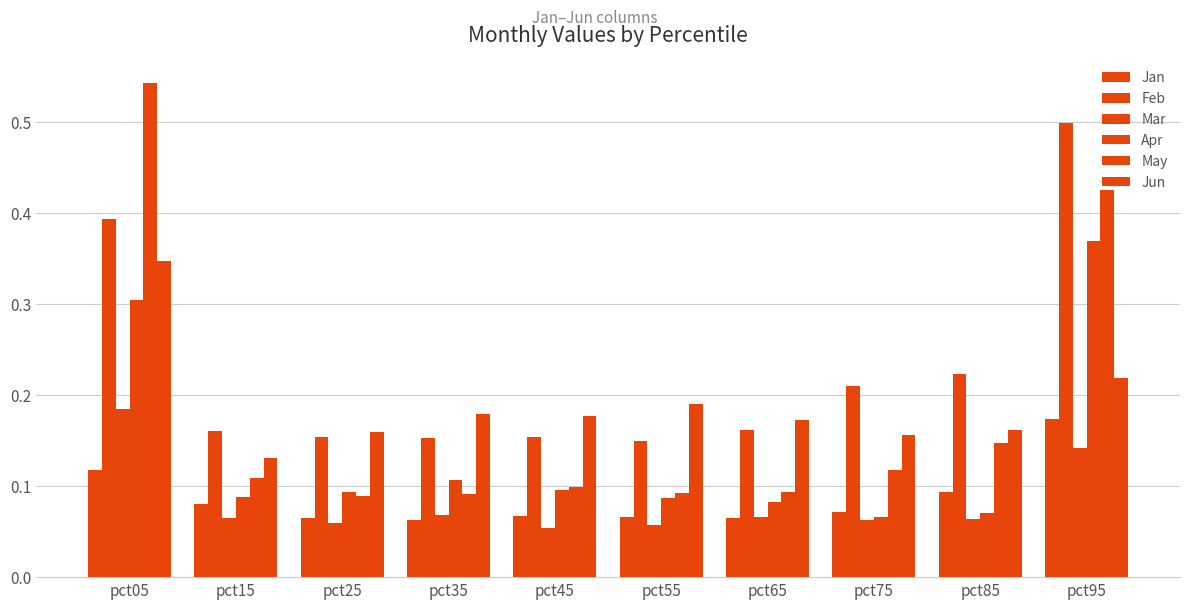

Count the Jan values in the range 0 to 1.

10